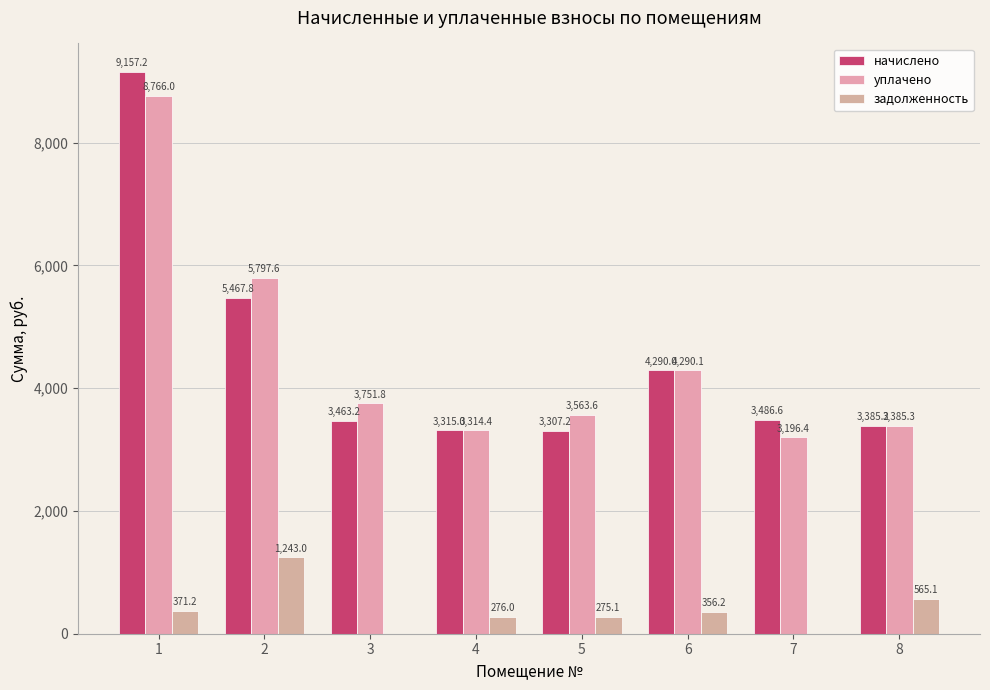

Where is задолженность nearest to the value 621?

8